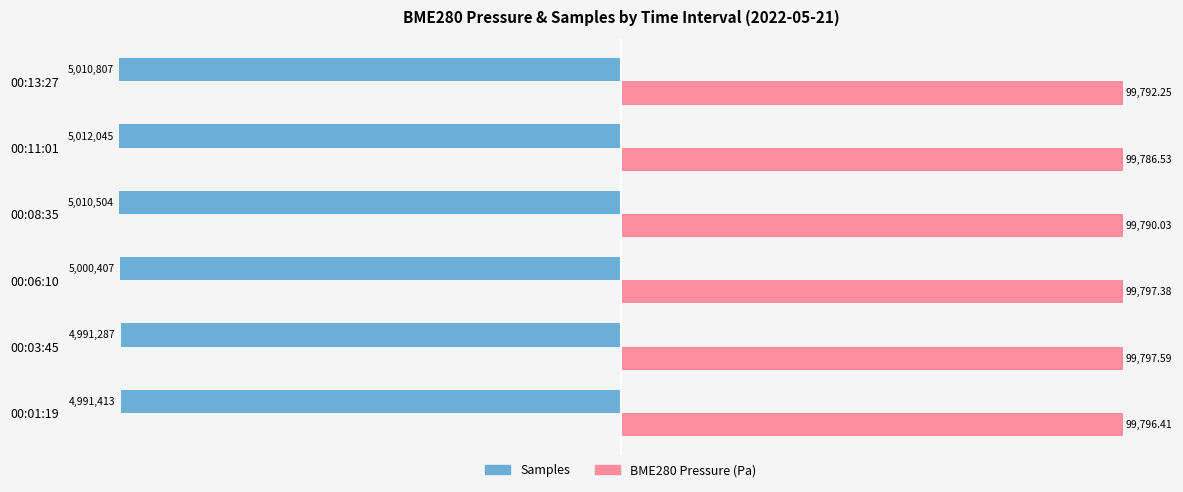

At which category is the sum across all series the highest?

00:03:45